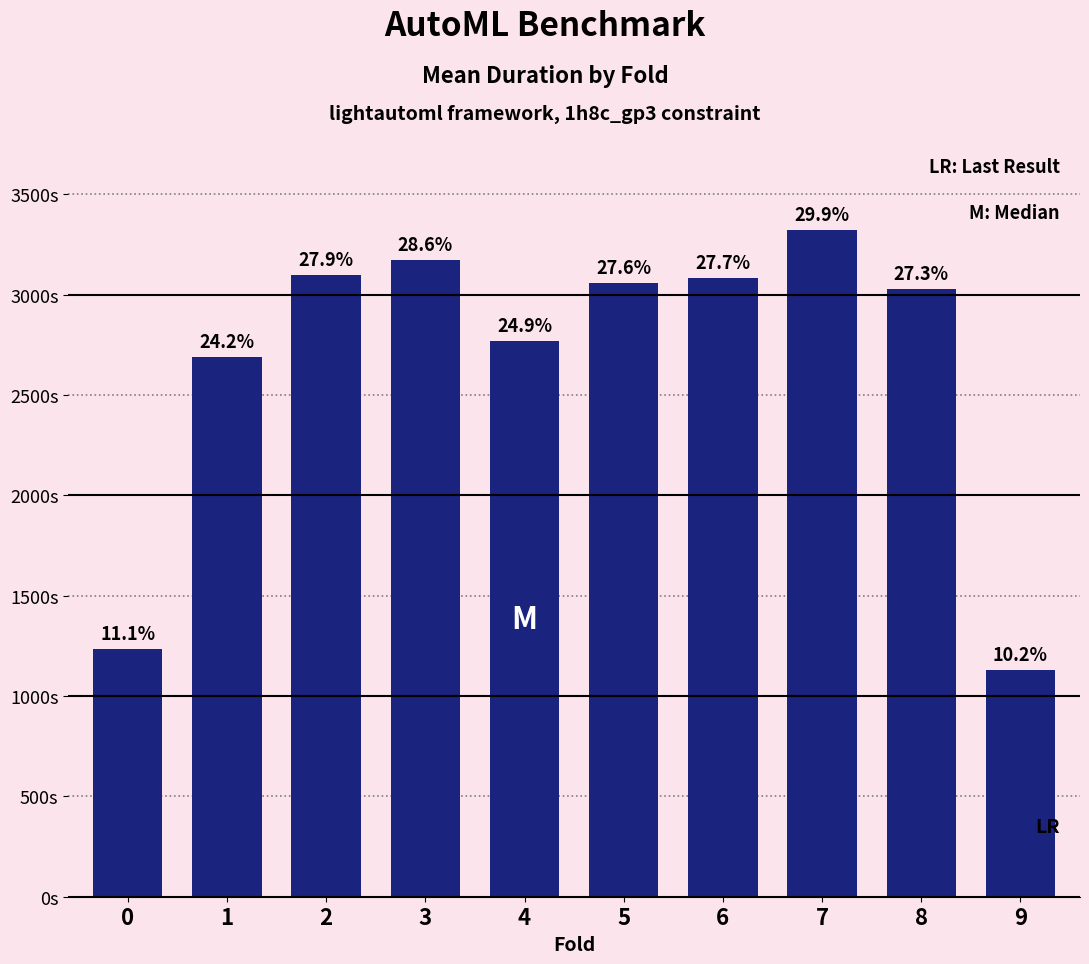

What is the value of the 10th bar from the left?

1128.7